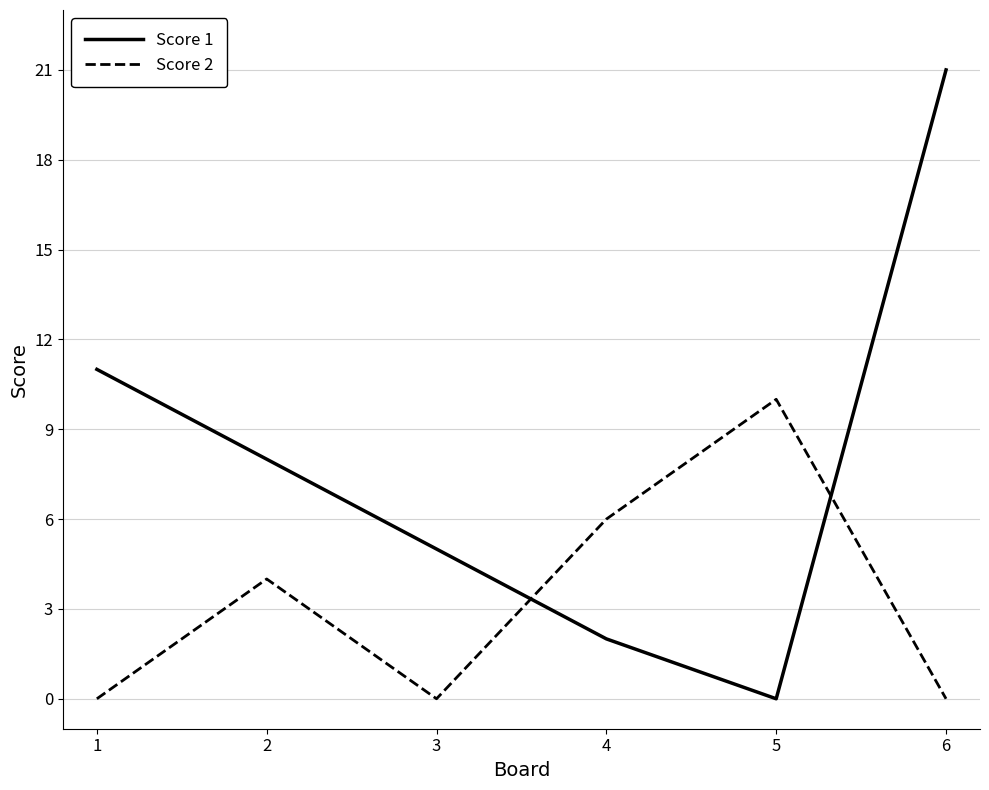

At which category does Score 2 reach its first local peak?

2